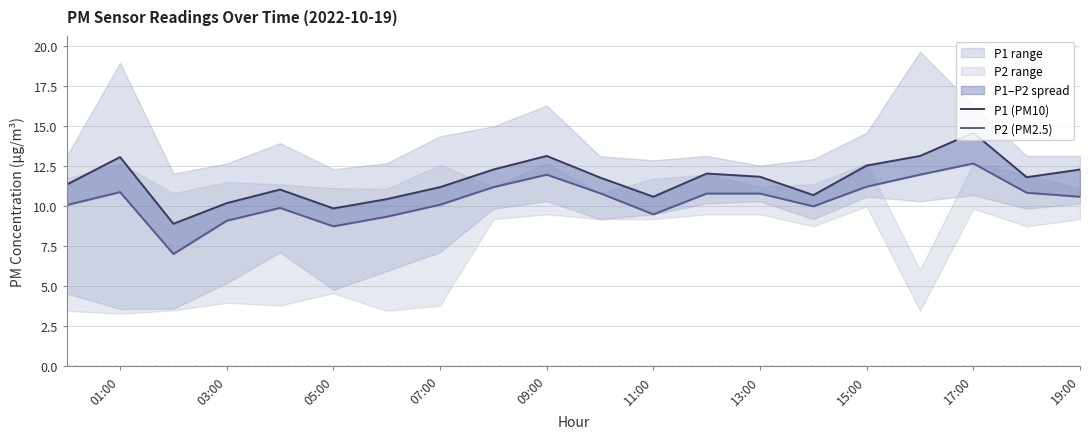

What is the total value across all series at 01:00?

21.4